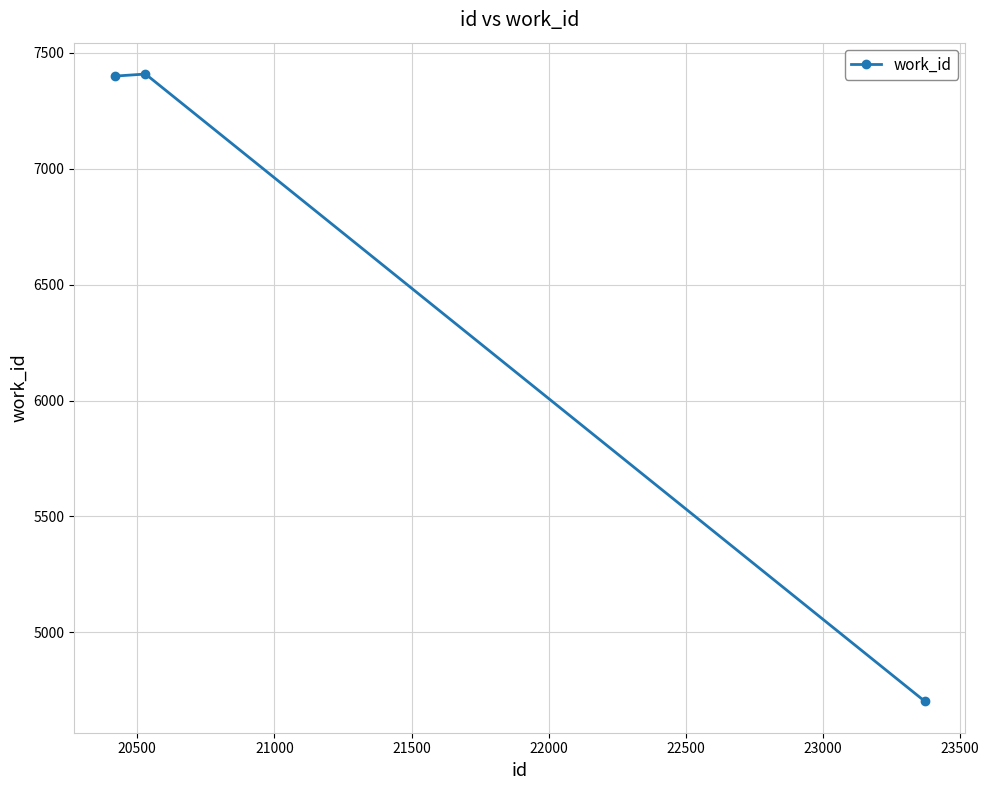

What is the smallest value displayed?

4702